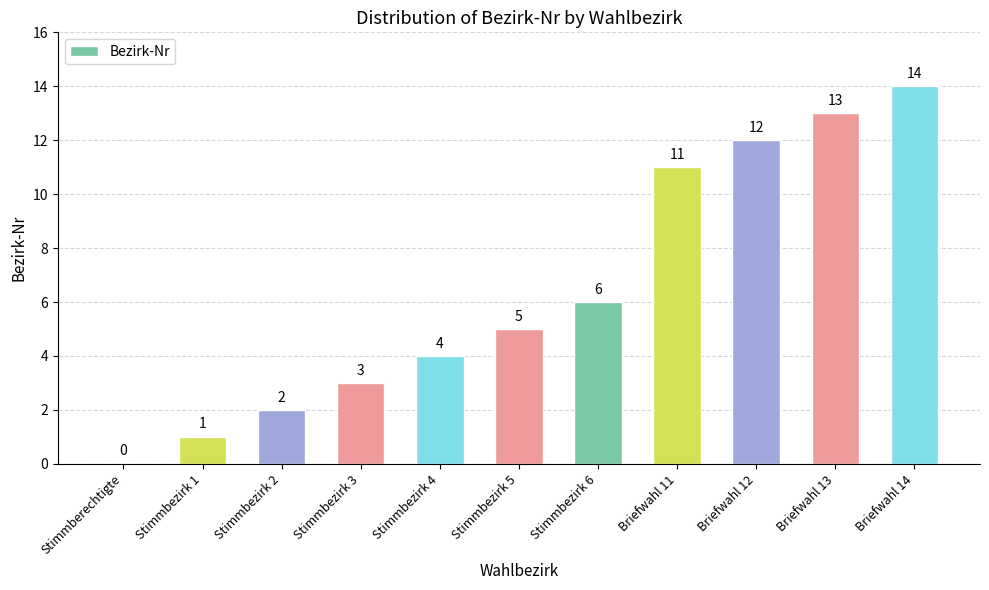

What is the sum of all values?

71